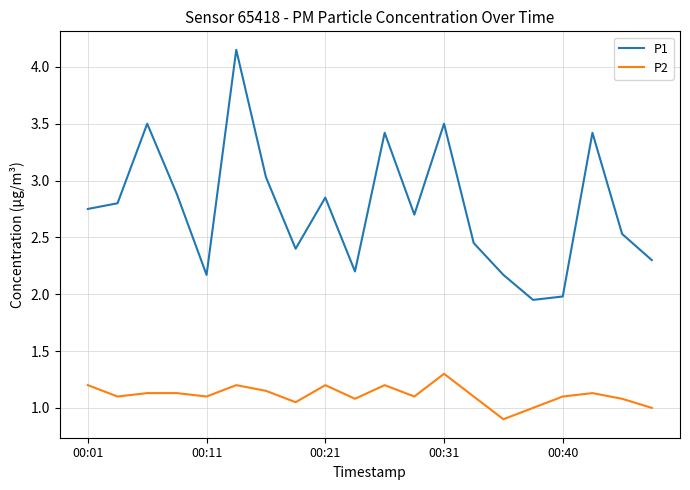

What is the highest value of the P2 series?

1.3